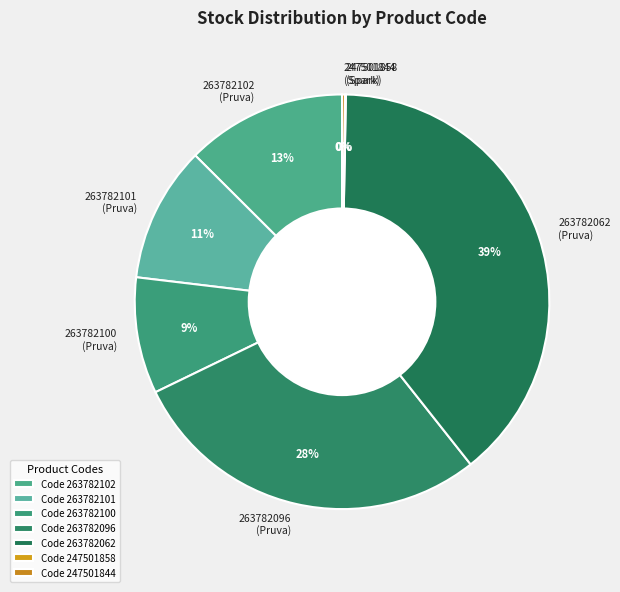

Is it true that 263782062 is 39% of the pie?

True